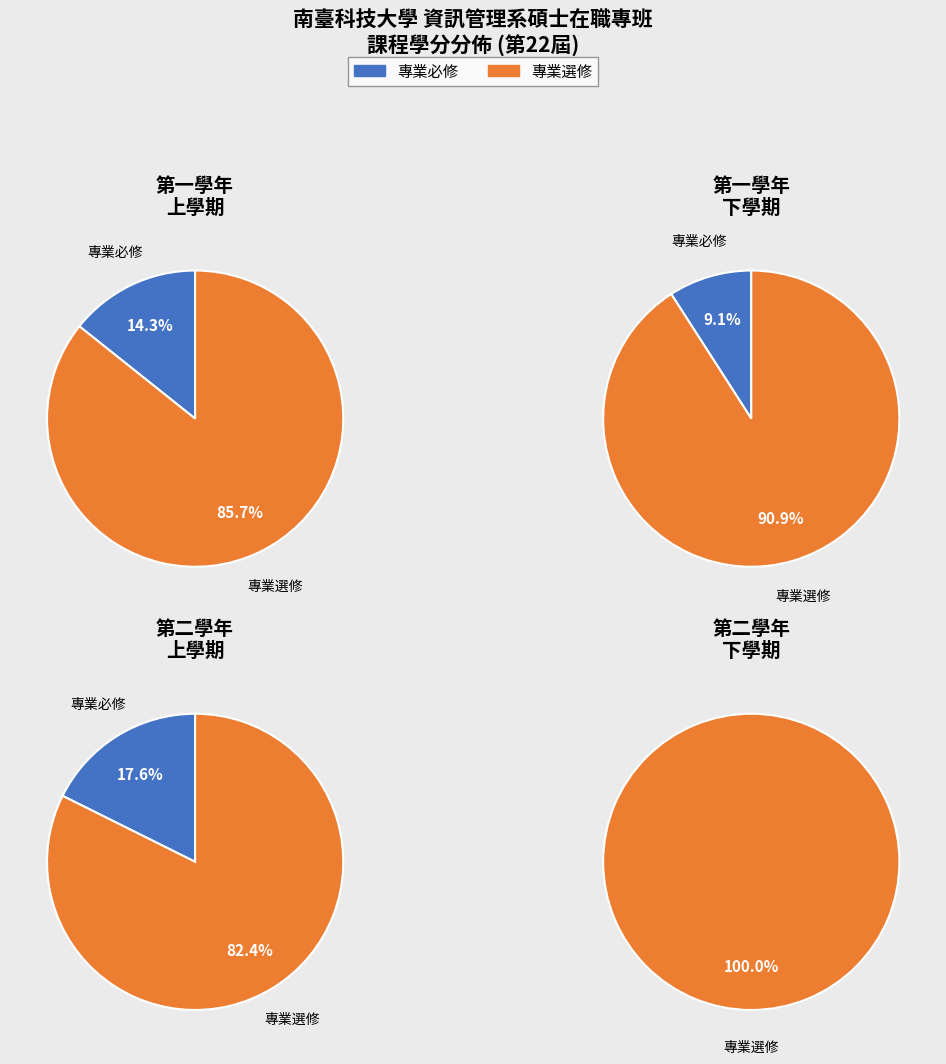

Does 1 account for over 50% of the chart?

No